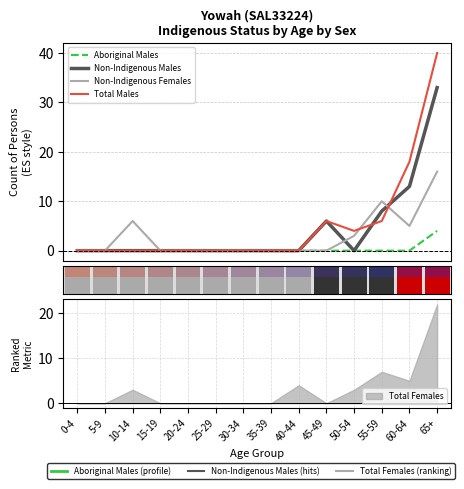

Rank the series by their average value, from highest to lowest.

Total Males, Non-Indigenous Males, Non-Indigenous Females, Aboriginal Males